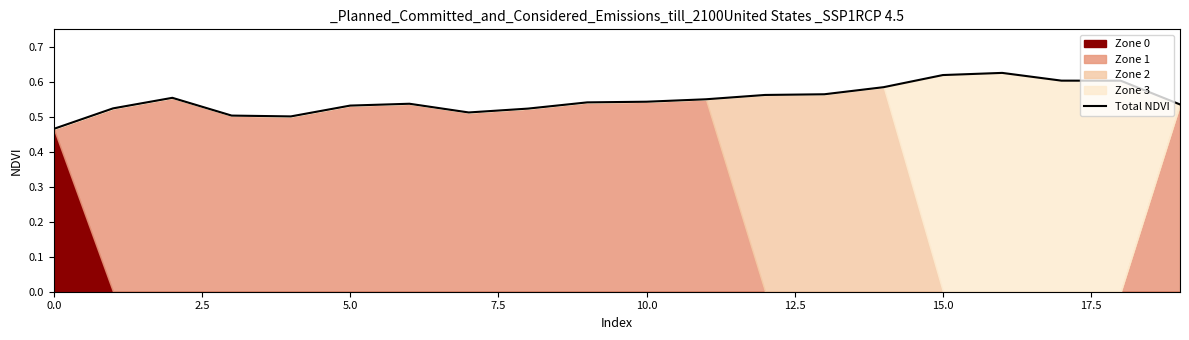

The value at 5.0 is 0.3. True or false?

False